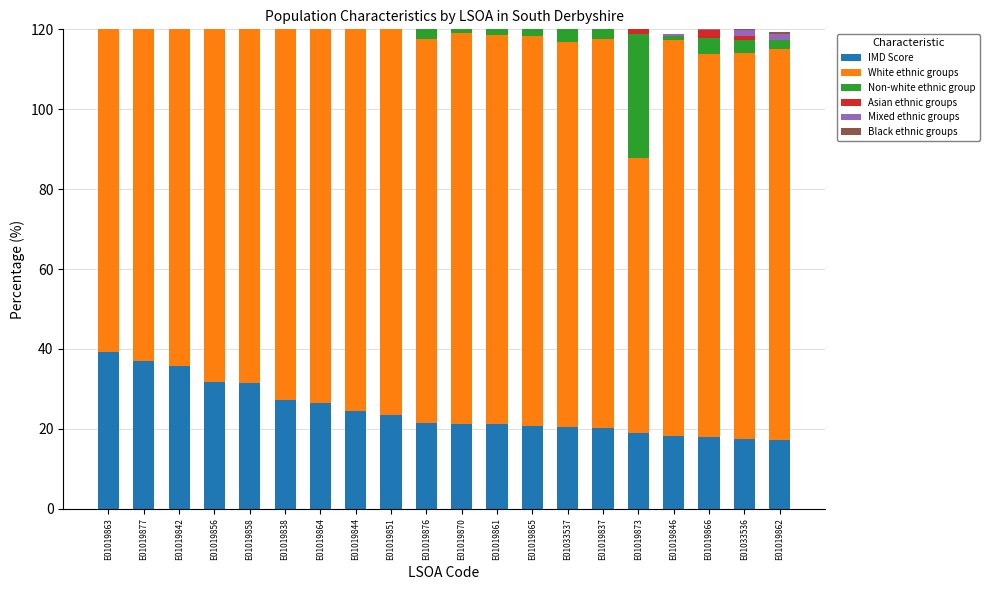

What is the spread (max minus min) of values at E01019876?

95.5